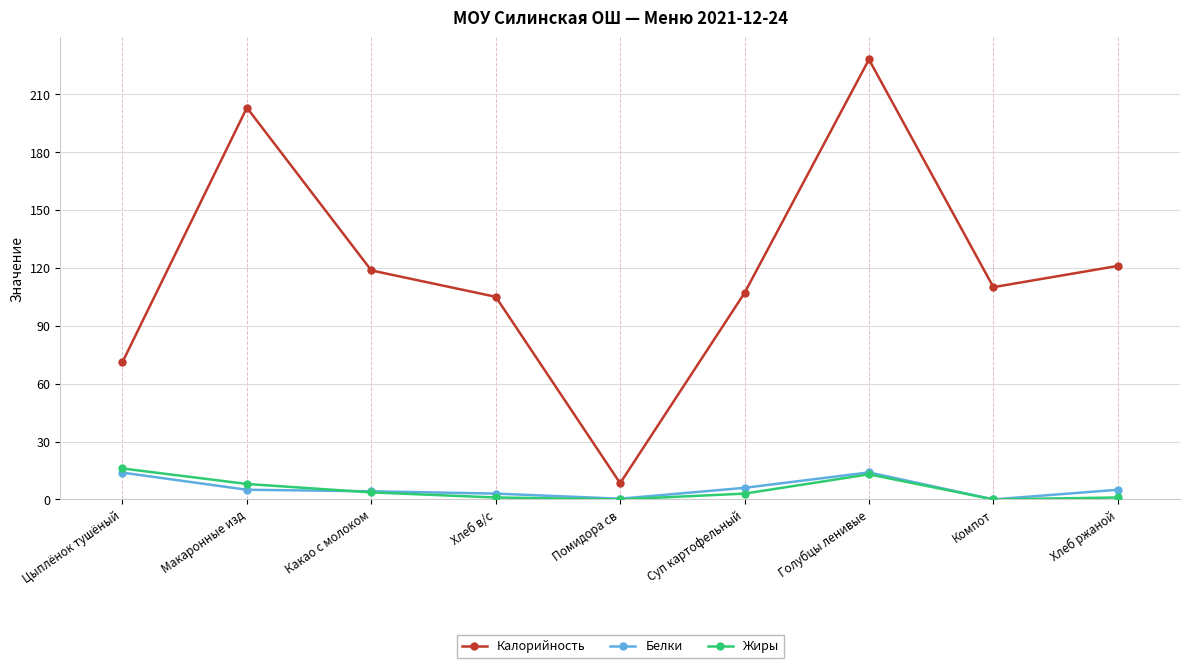

What is the label of the 7th point from the right?

Какао с молоком